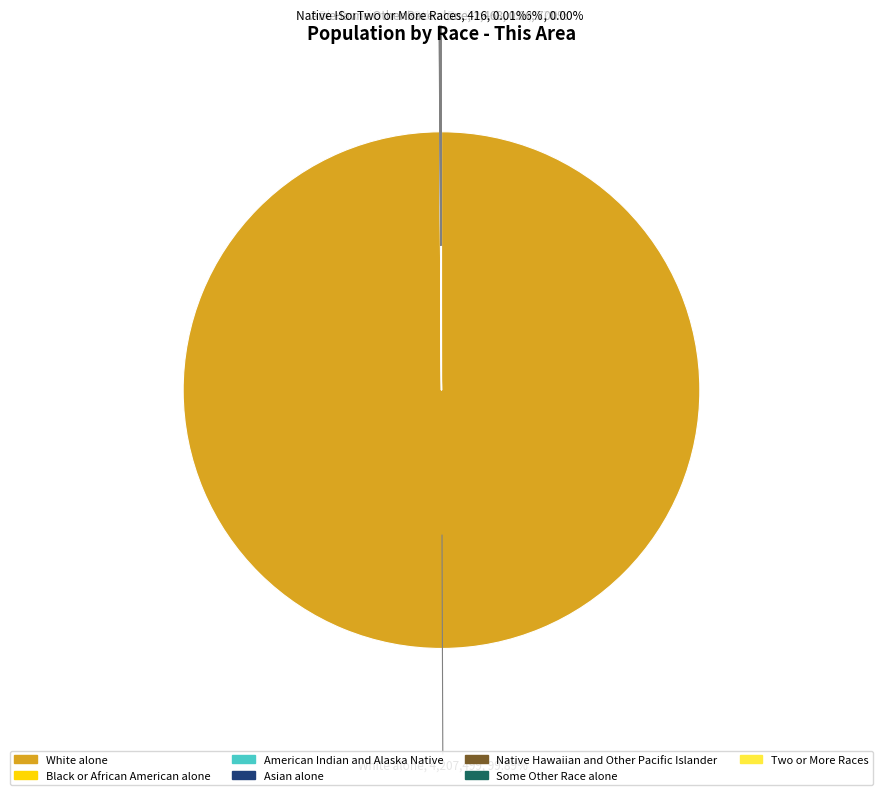

What is the largest slice in the pie chart?

White alone